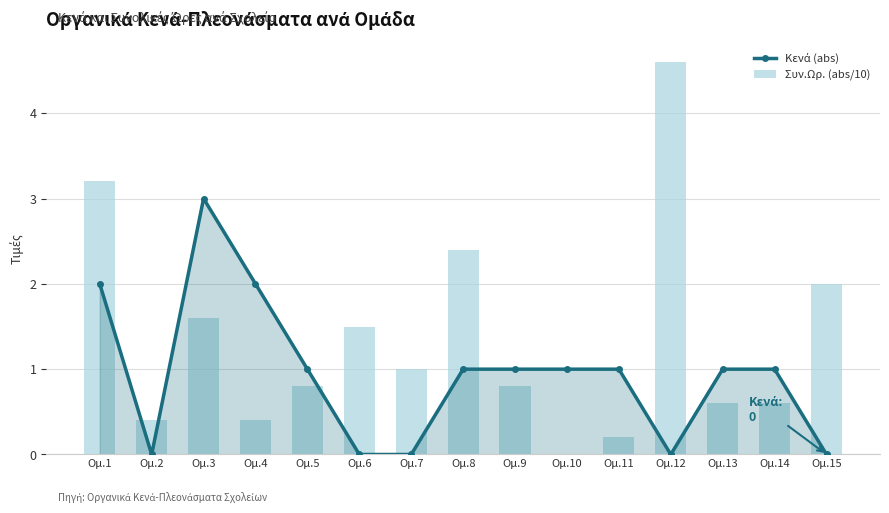

The Κενά (abs) series shows 1.0 at Ομ.11. True or false?

True